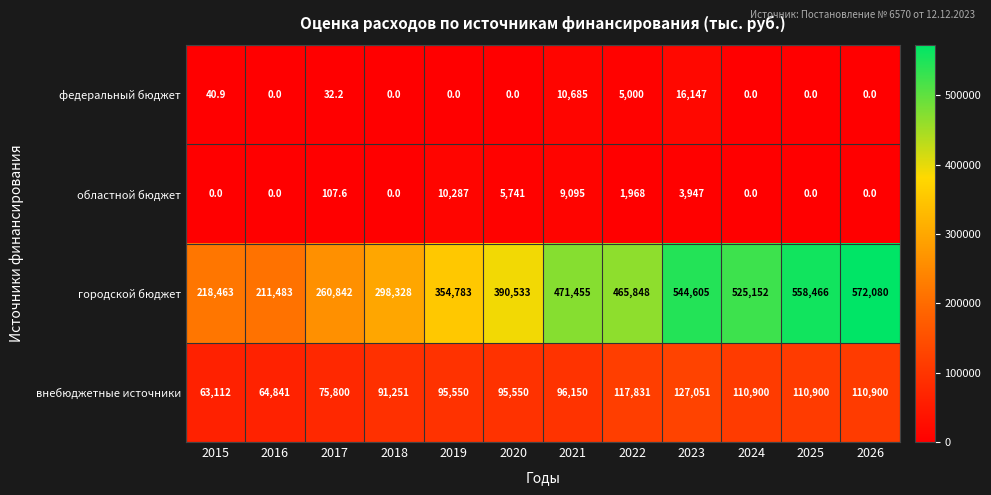

How many distinct data groups are displayed?

4